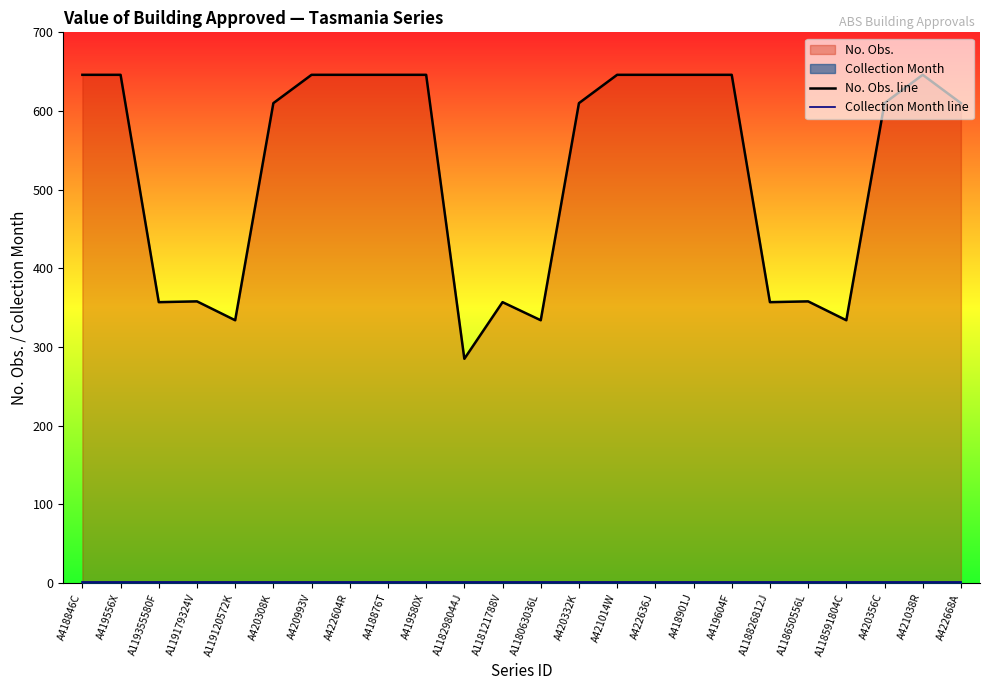

Read the Collection Month line value at A119179324V.

1